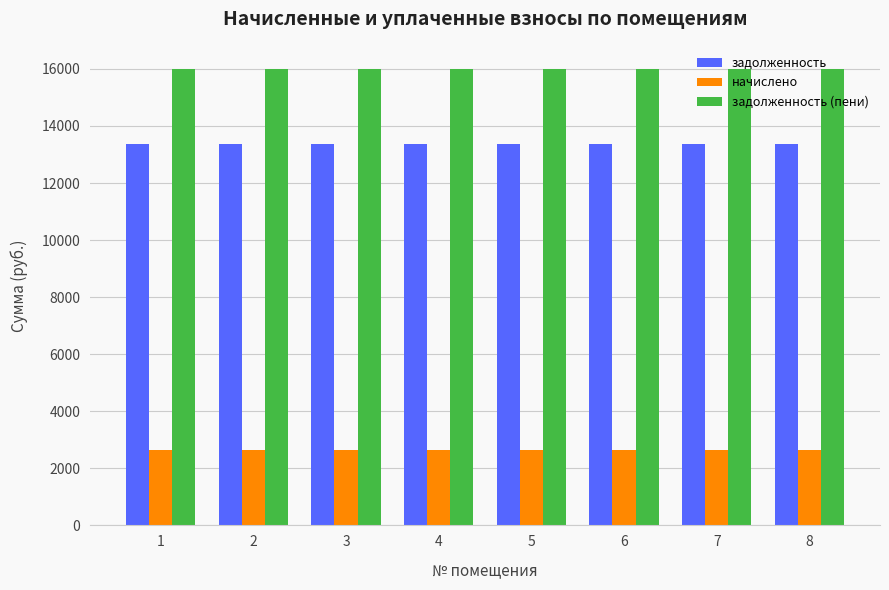

What is the value of the задолженность bar at the 3rd from the left?

13353.6